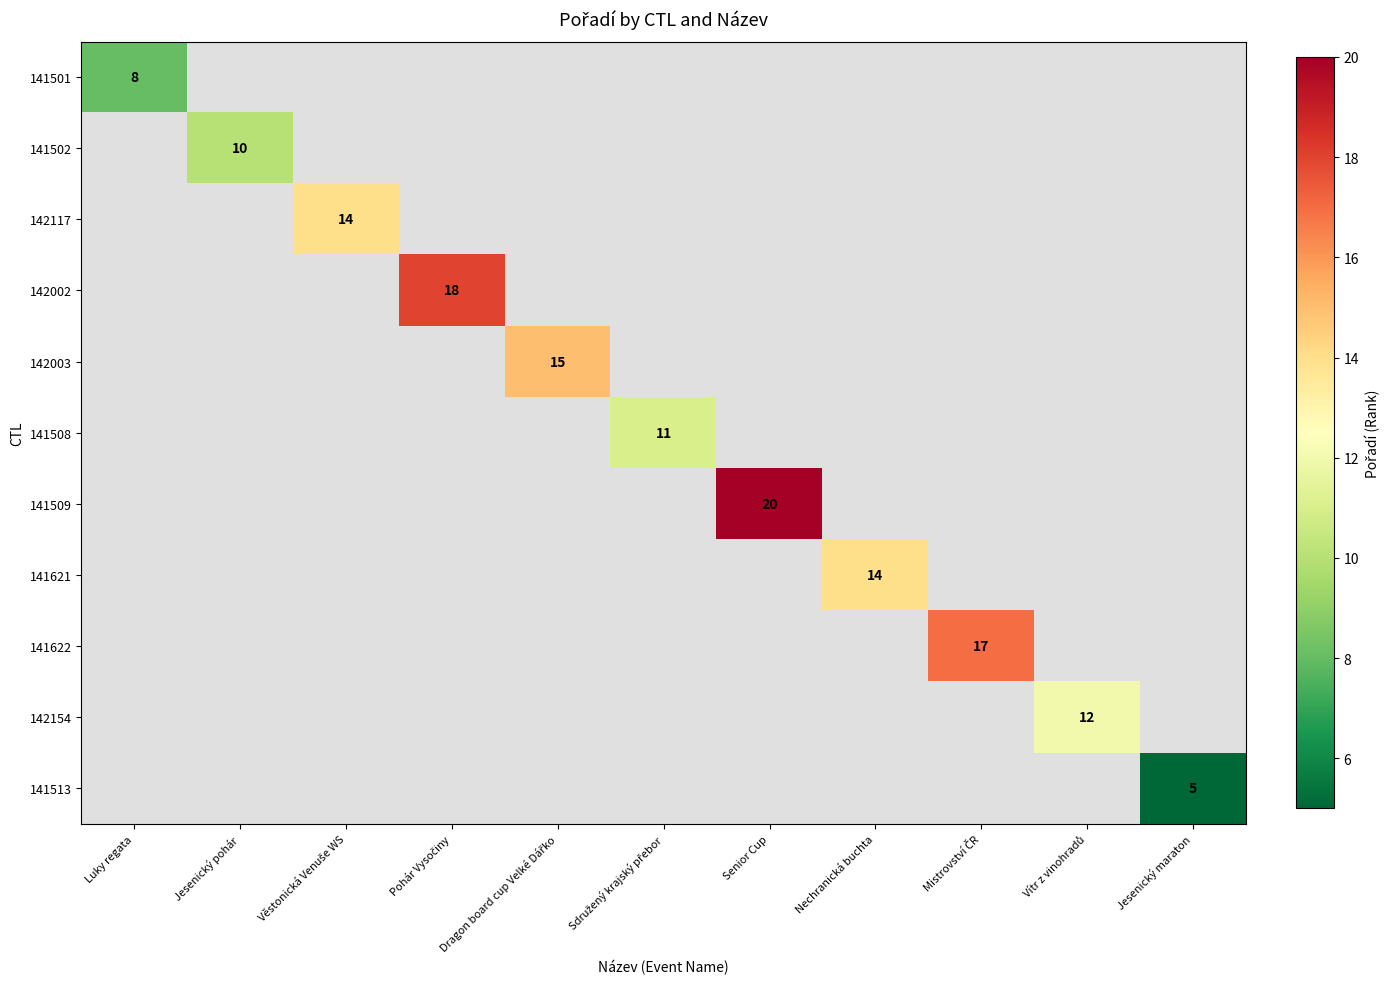

True or false: 141502 has a value of 4 at Jesenický pohár.

False